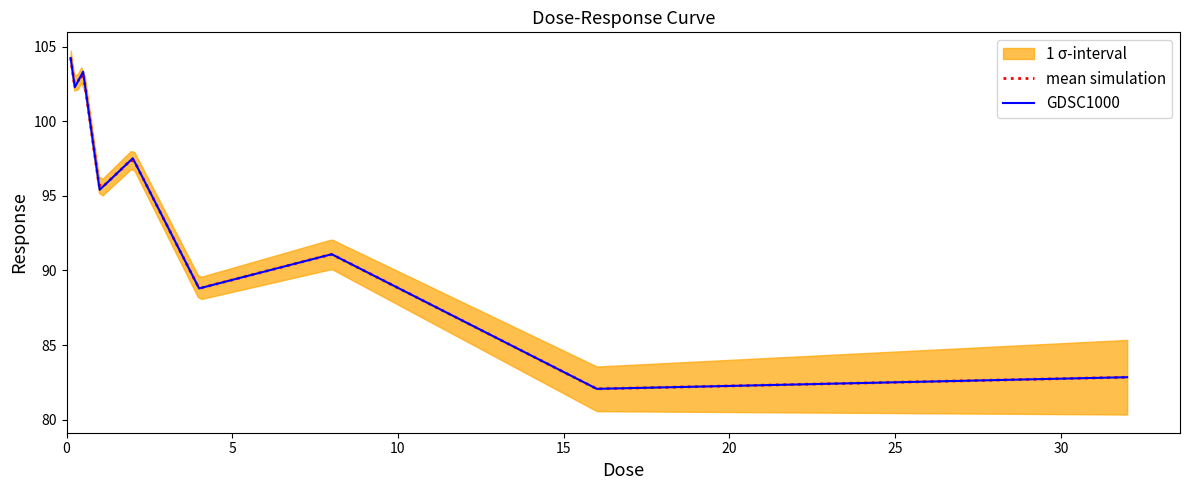

At which label does the data first exceed 95?

0.125